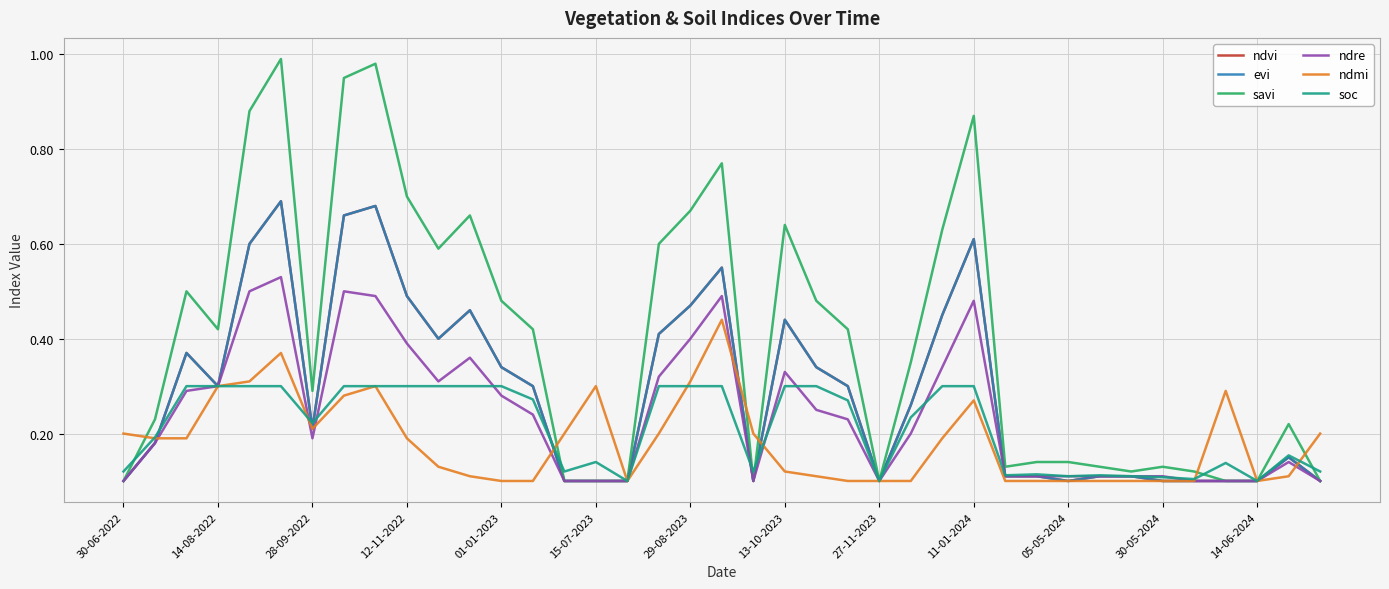

What is the label of the 39th point from the right?

30-06-2022